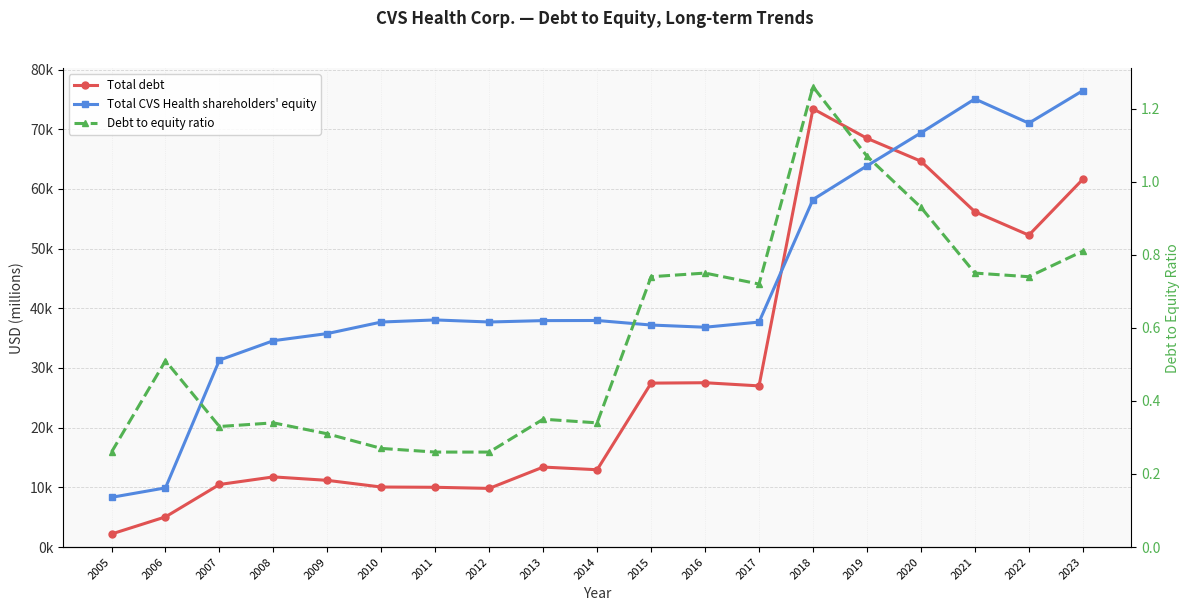

True or false: Debt to equity ratio has more than 0 points higher than both neighbors.

True